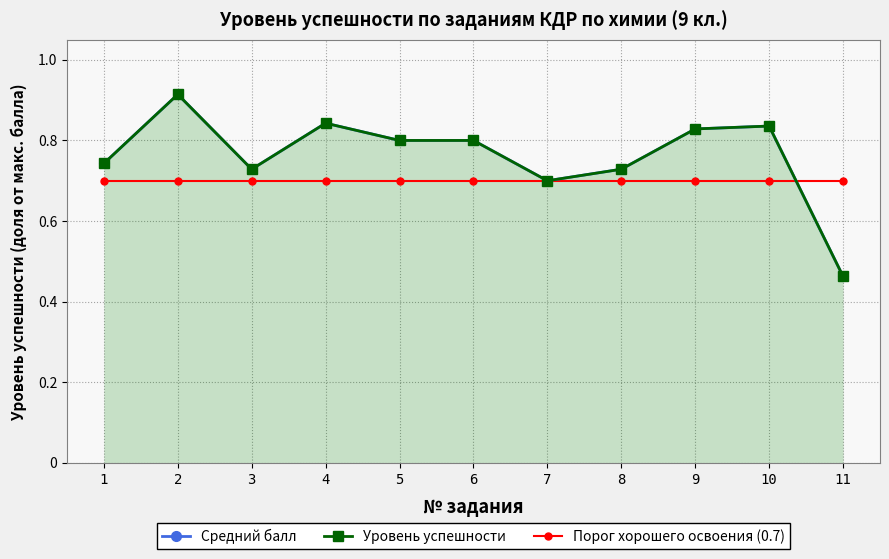

The value of Средний балл at 1 is 0.7. True or false?

True